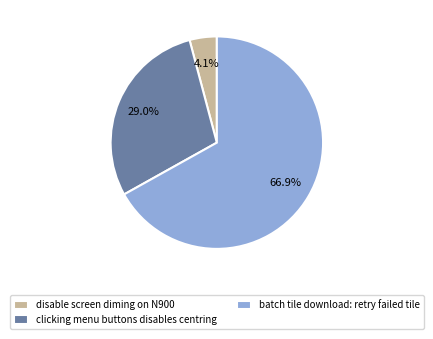

Does disable screen diming on N900 represent more than half of the total?

No